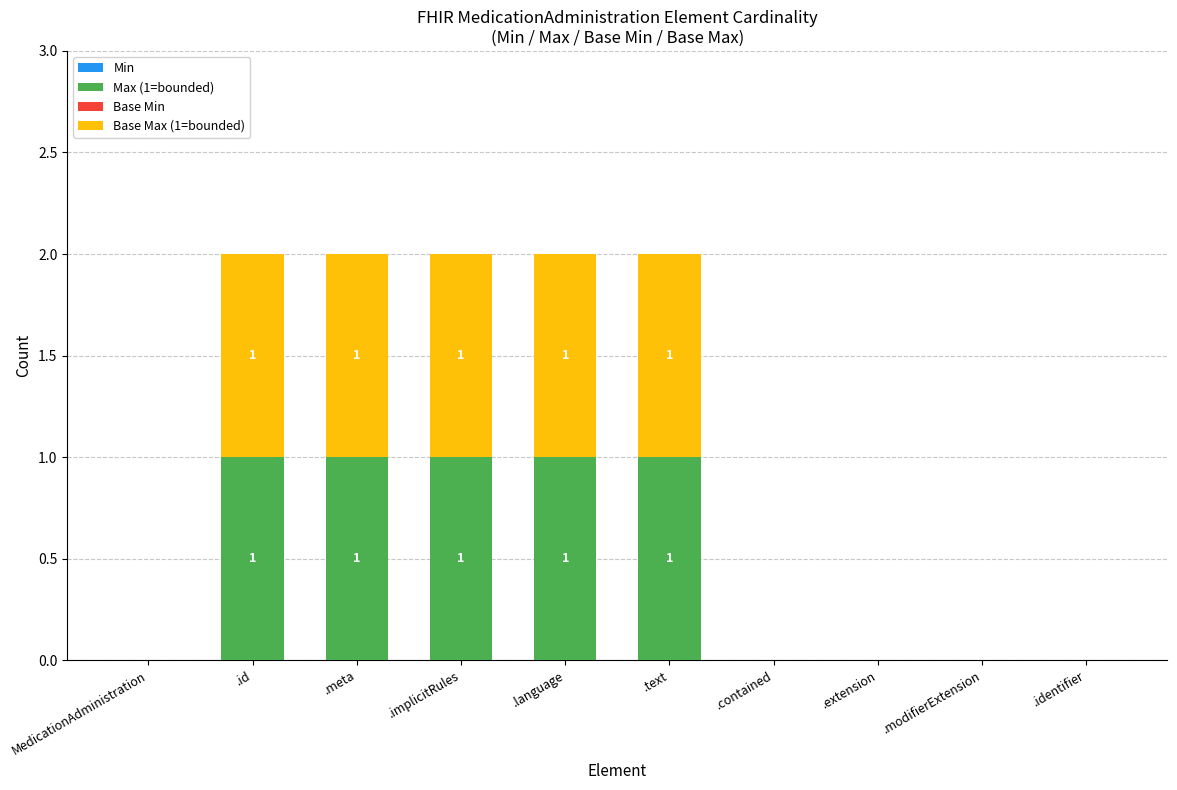

The Max (1=bounded) series shows 0 at .language. True or false?

False